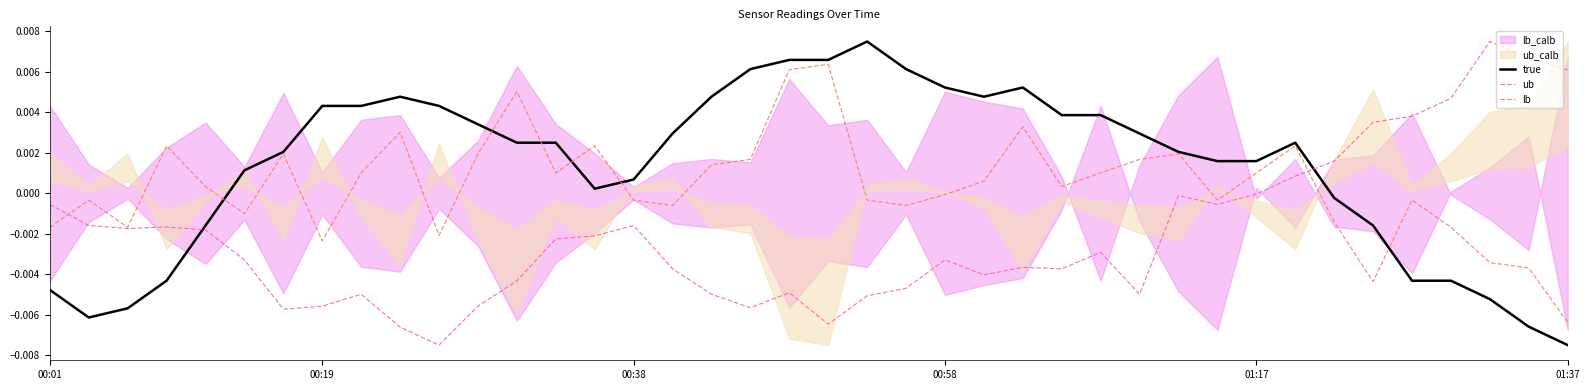

True or false: true and ub intersect in this chart.

True